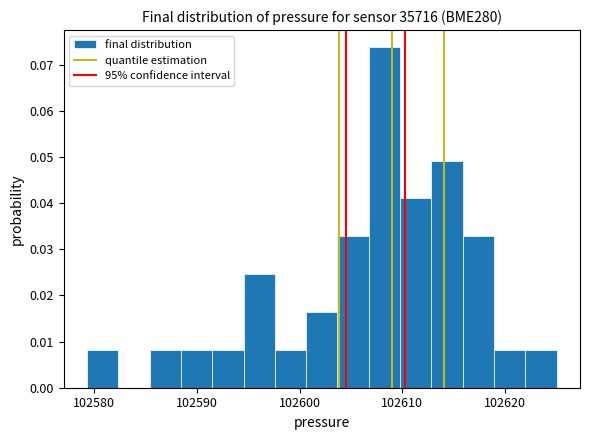

Around what value on the x-axis is the tallest bar? Give the approximate position of its centre, as read against the axis.

102608